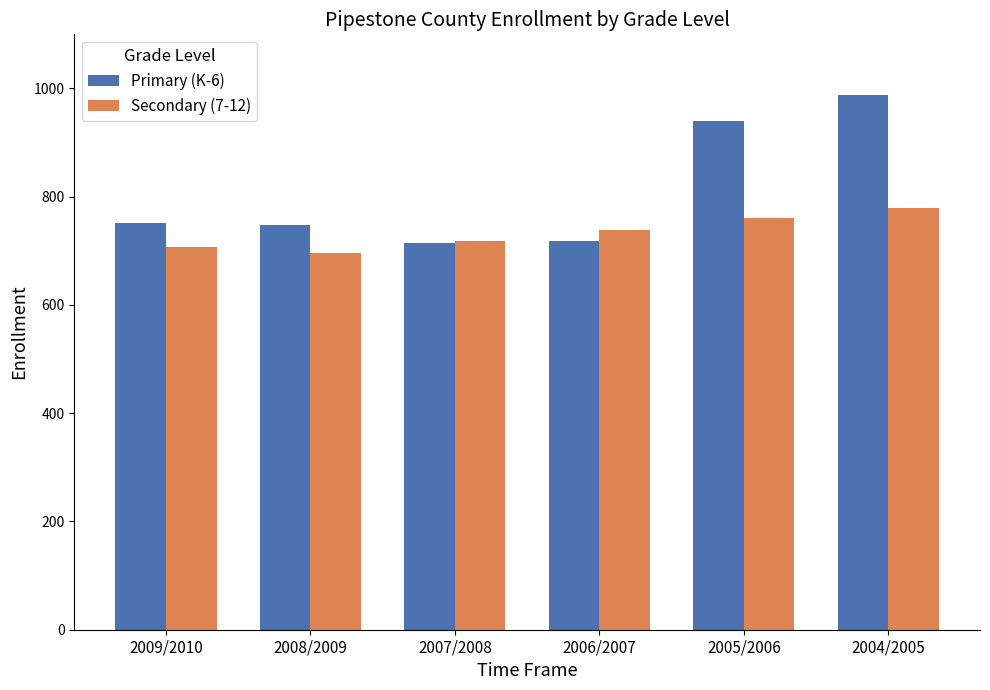

Is it true that Secondary (7-12) equals 707 at 2009/2010?

True